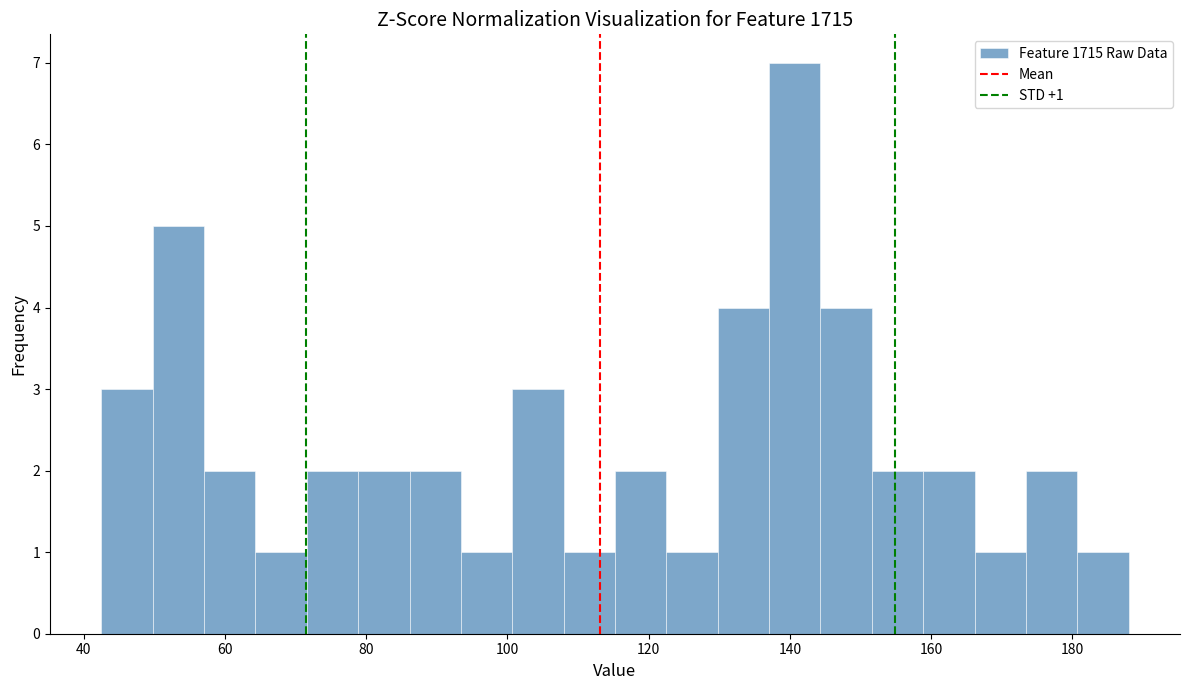

Read against the x-axis, roughly where is the centre of the tallest bar?

140